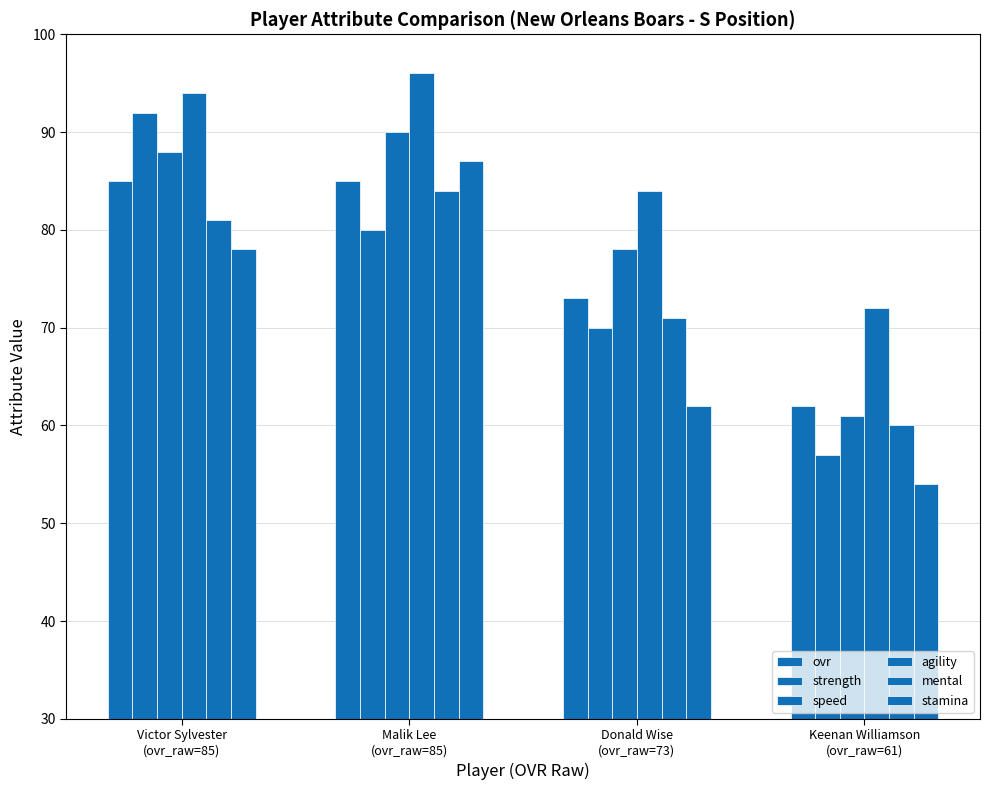

Is the value of speed at Malik Lee
(ovr_raw=85) greater than the value of mental at Malik Lee
(ovr_raw=85)?

Yes